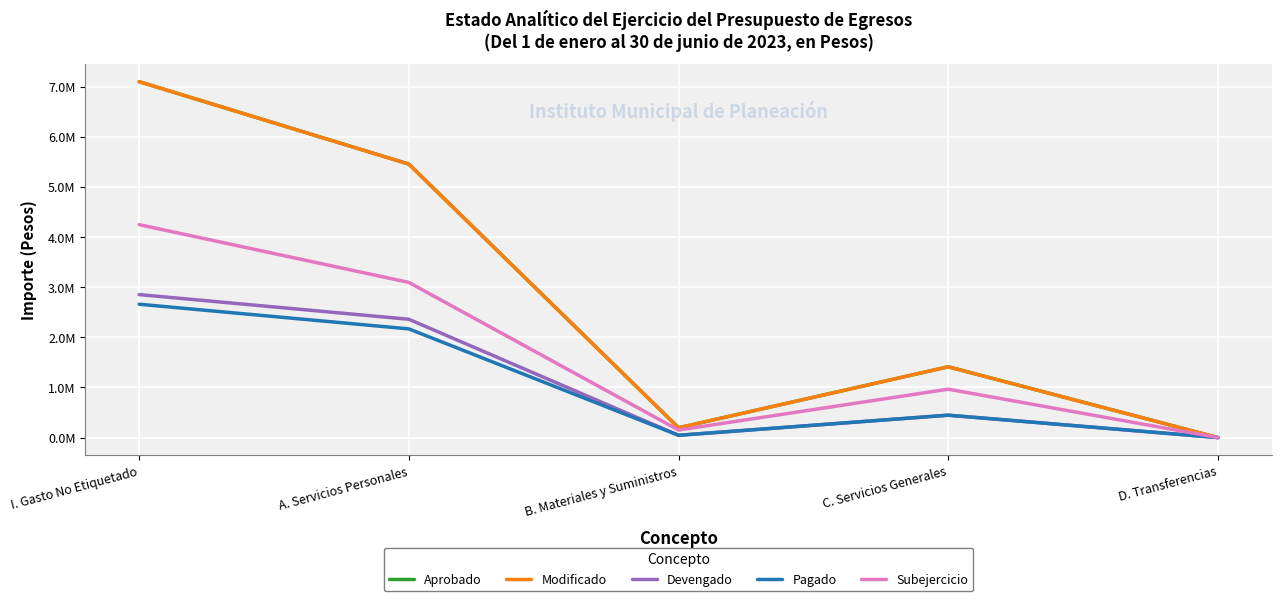

What is the total value across all series at B. Materiales y Suministros?

632903.1